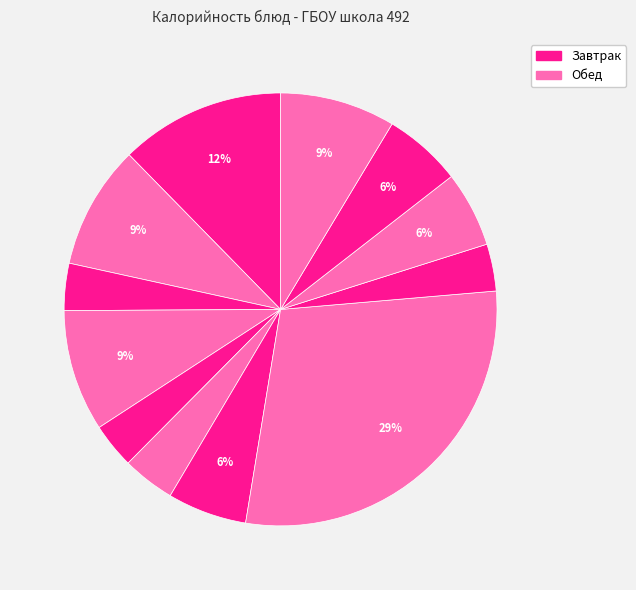

Count the number of slices in the pie.

12